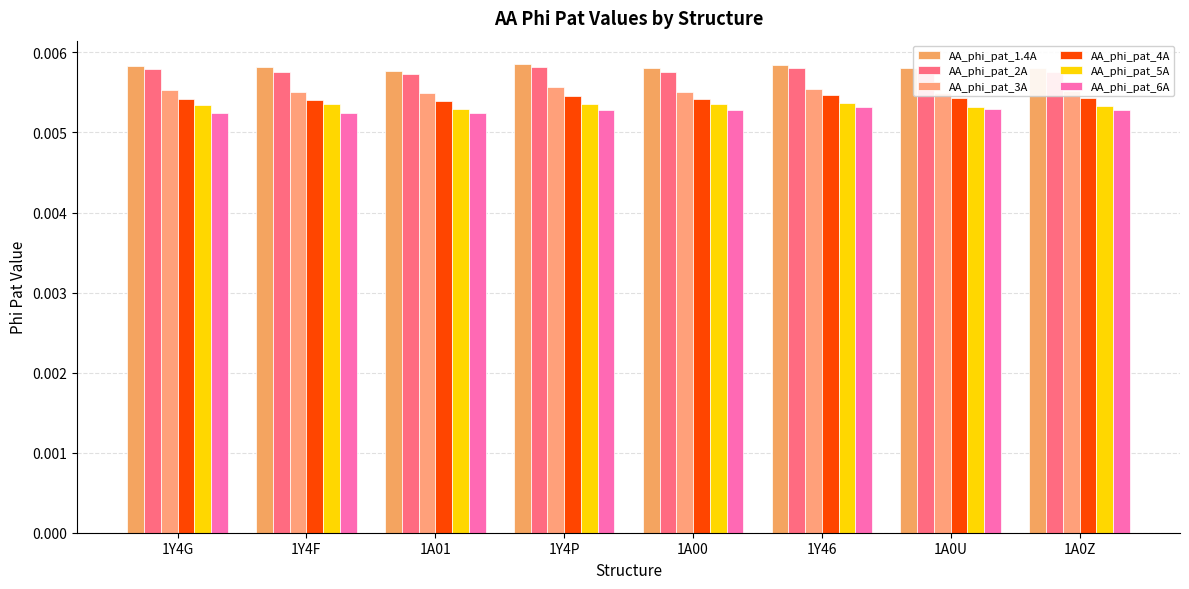

What are all the series names shown in the legend?

AA_phi_pat_1.4A, AA_phi_pat_2A, AA_phi_pat_3A, AA_phi_pat_4A, AA_phi_pat_5A, AA_phi_pat_6A